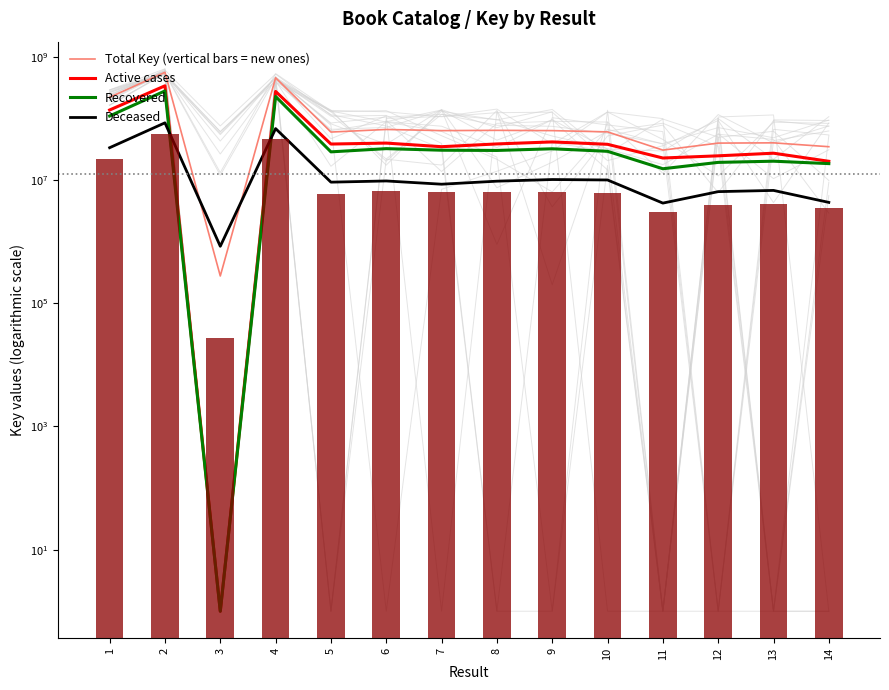

Which series has the largest total across all categories?

Total Key (vertical bars = new ones)